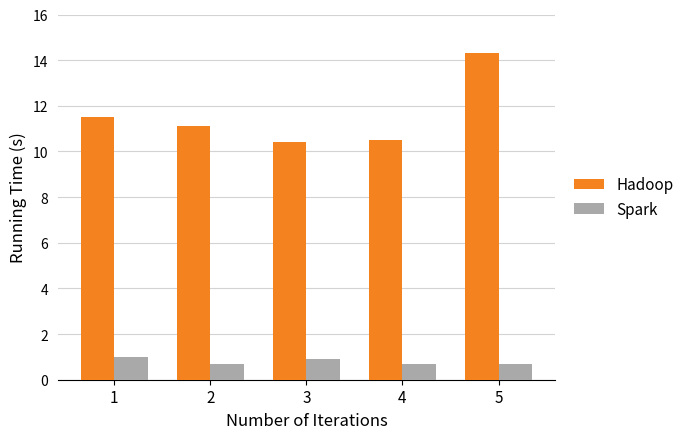

At which category is the sum across all series the highest?

5